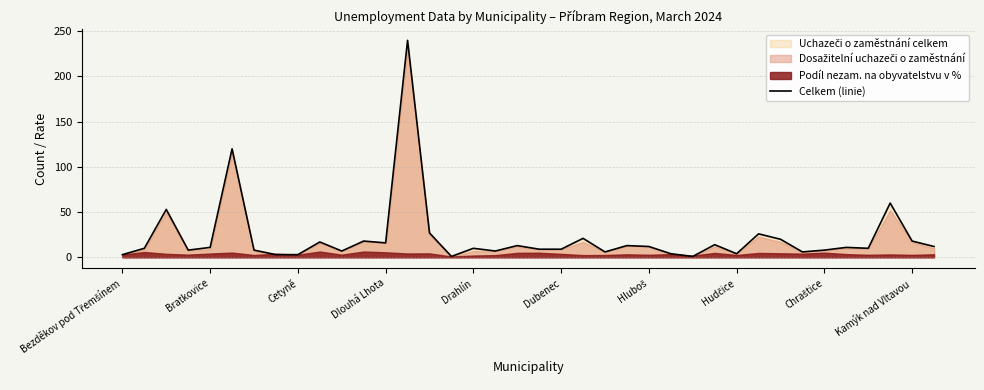

The value at 10 is 7. True or false?

True